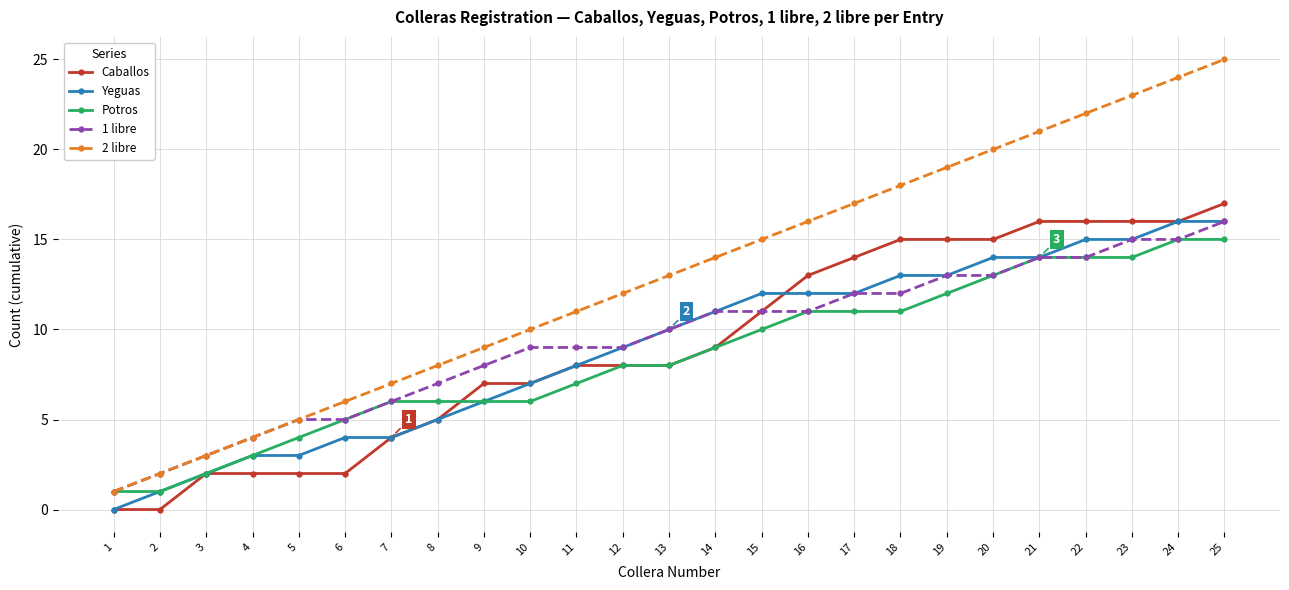

Is it true that Potros equals 14 at 21?

True